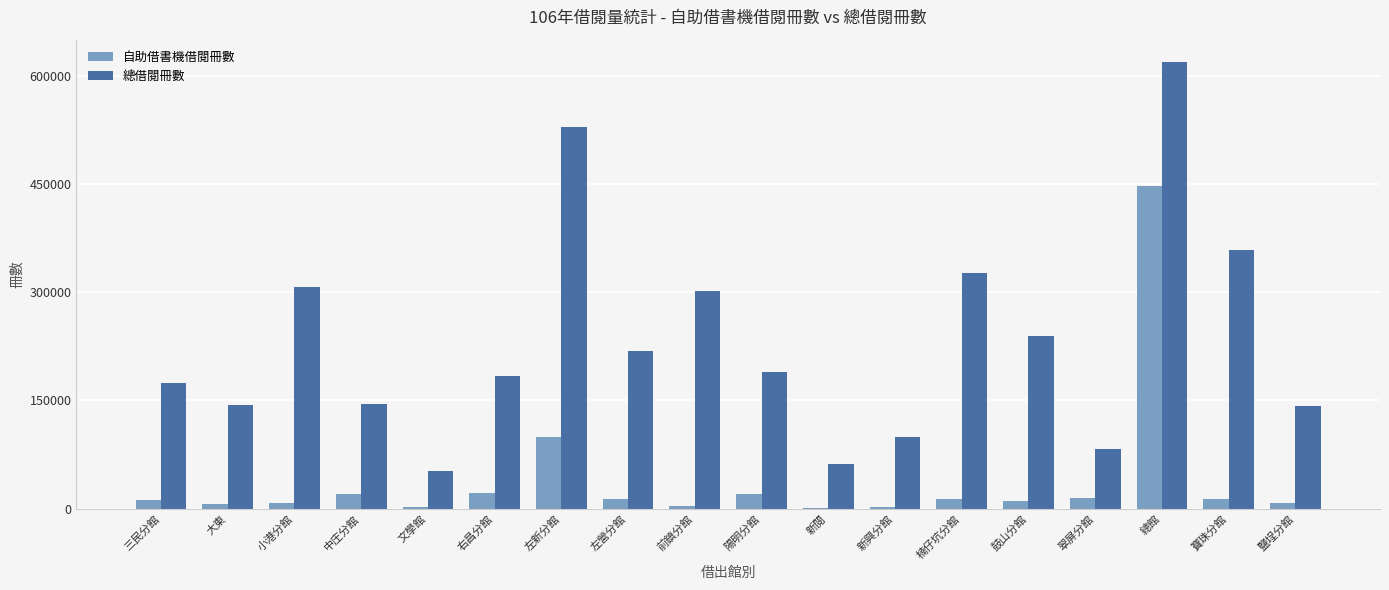

Which category has the highest value in the 總借閱冊數 series?

總館